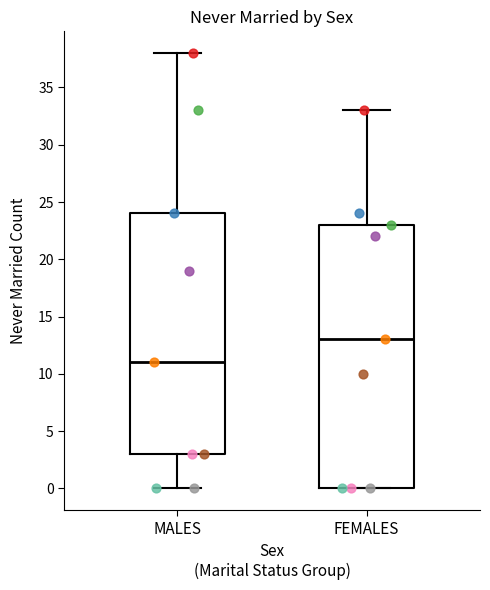

Where does the lower whisker of the box for MALES end on the y-axis? The values are not printed on the chart, so give them approximately, as read against the axis.

0